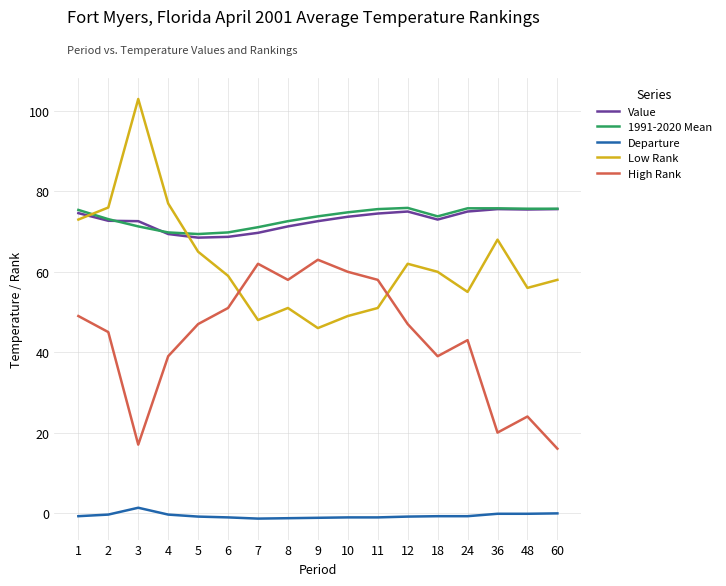

At which category does High Rank reach its first local valley?

3